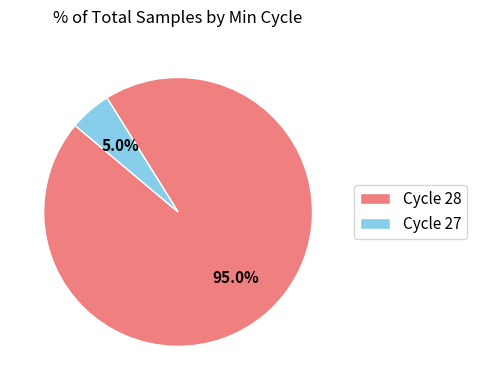

Which slice is the largest?

Cycle 28